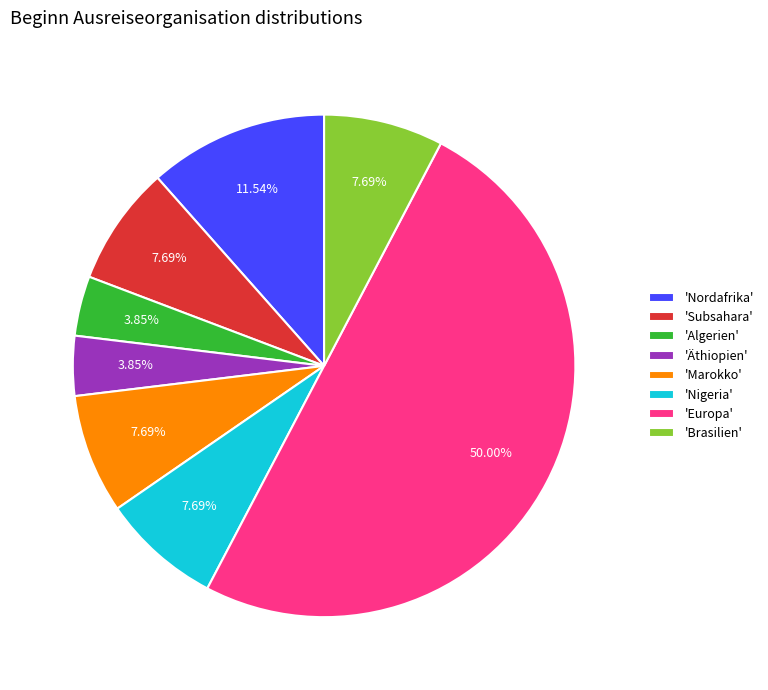

Do 'Subsahara' and 'Nigeria' together represent more than half of the pie?

No